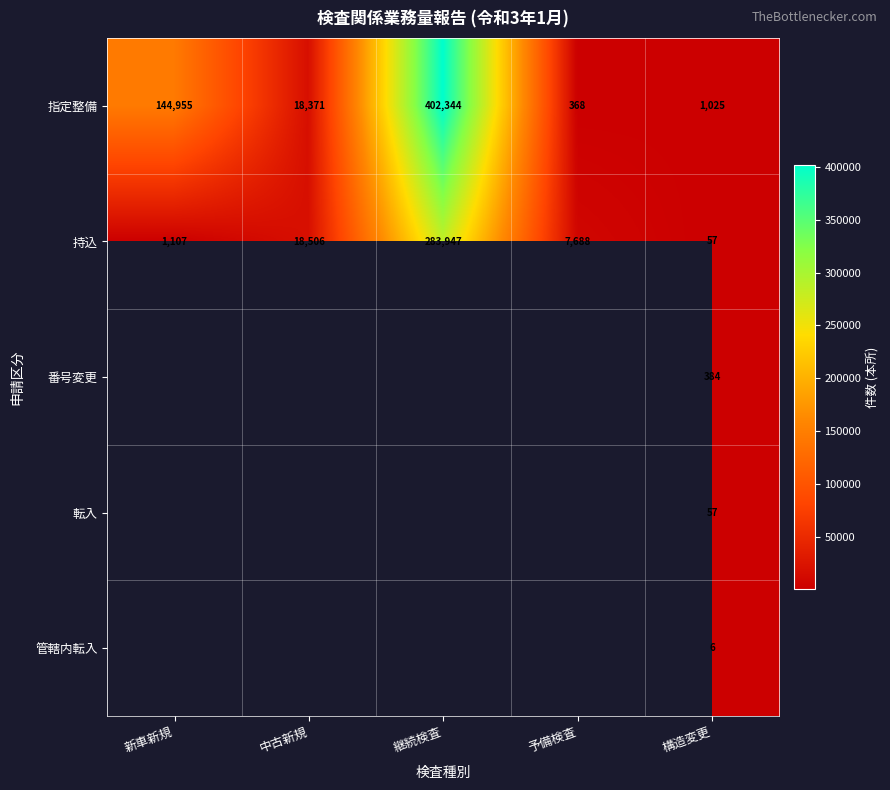

At which label does 持込 reach its minimum?

構造変更